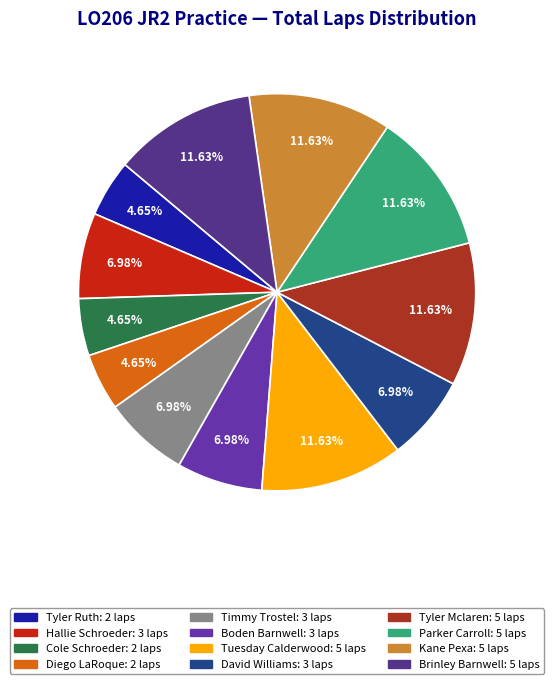

The Boden Barnwell slice represents 1% of the pie. True or false?

False